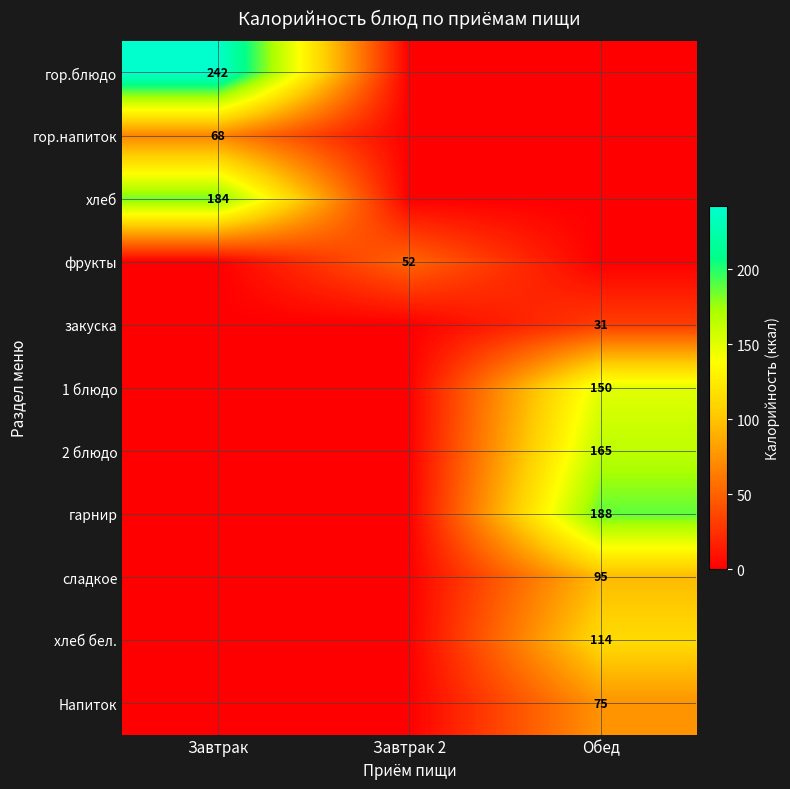

The value of гор.напиток at Завтрак is 68. True or false?

True